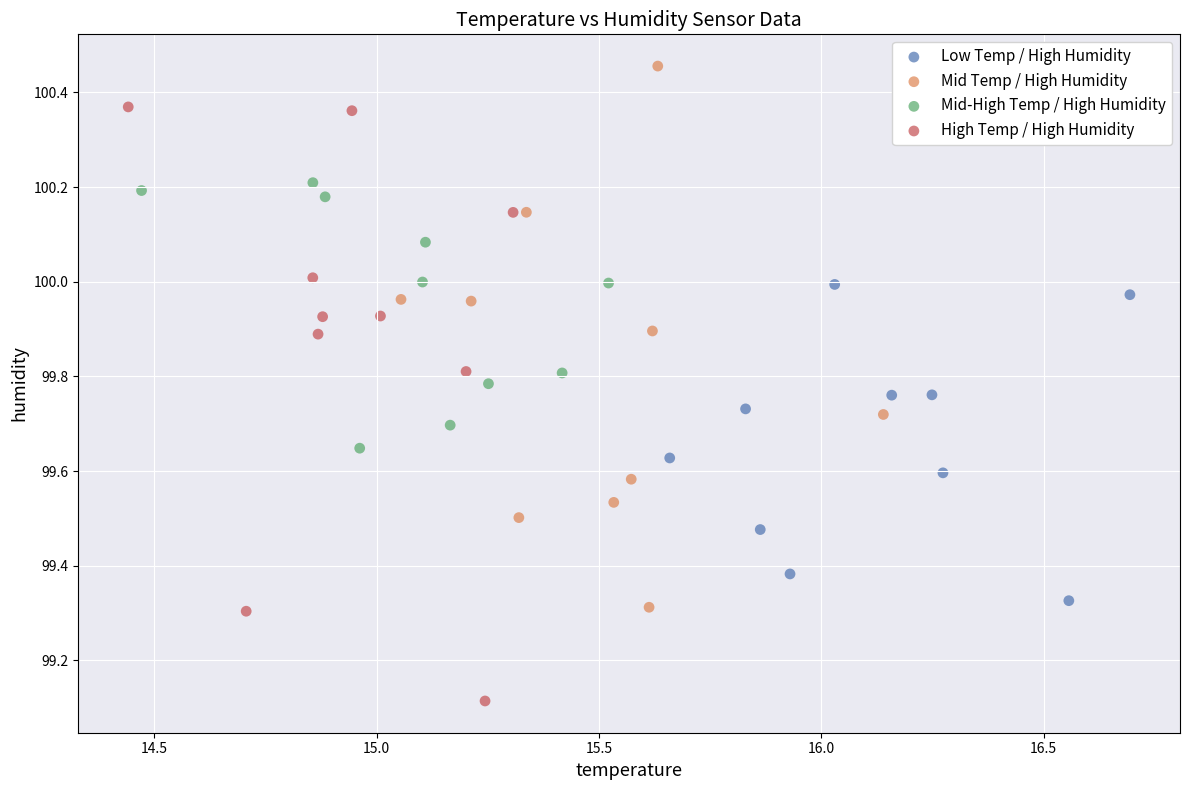

What are all the series names shown in the legend?

Low Temp / High Humidity, Mid Temp / High Humidity, Mid-High Temp / High Humidity, High Temp / High Humidity